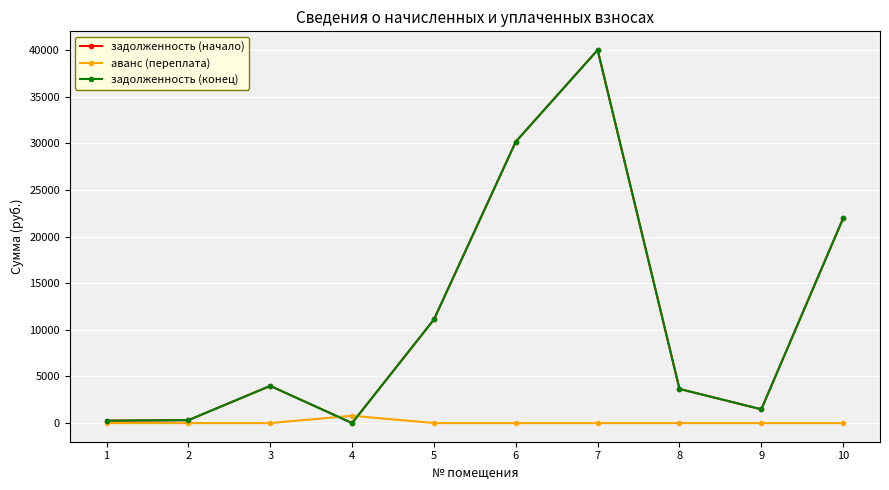

Does the chart have visible grid lines?

Yes